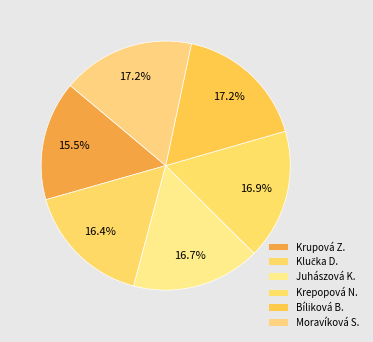

What is the smallest slice in the pie chart?

Krupová Z.